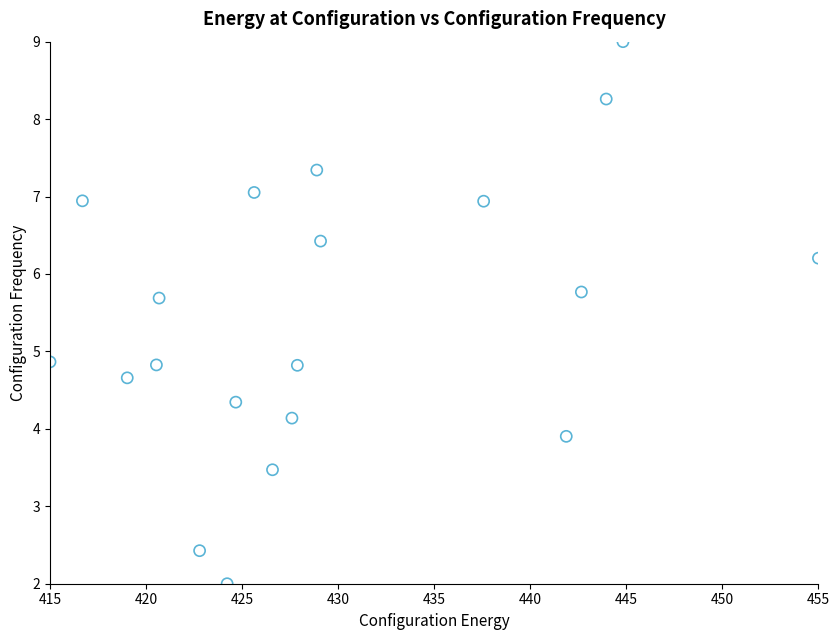

What is the range of Y values (max minus min)?

7.0